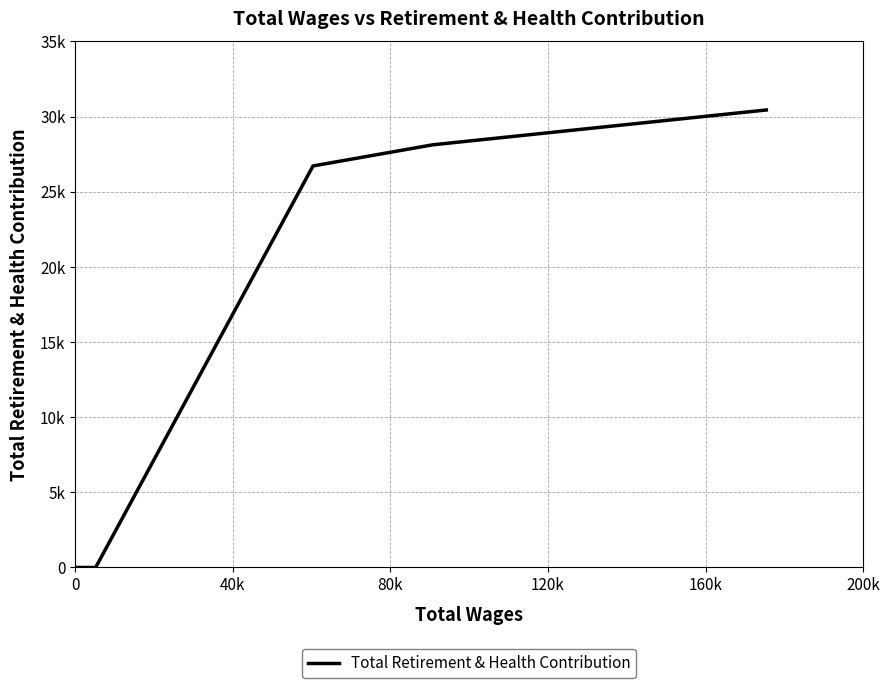

Does the chart display data point markers on the line(s)?

No